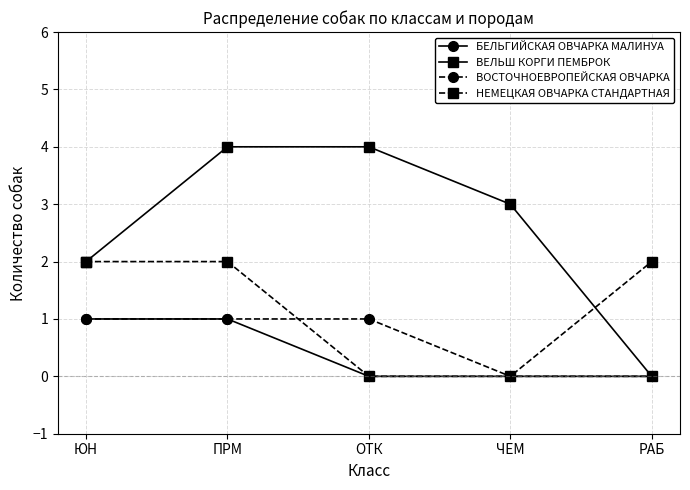

What is the label of the 3rd point from the left?

ОТК